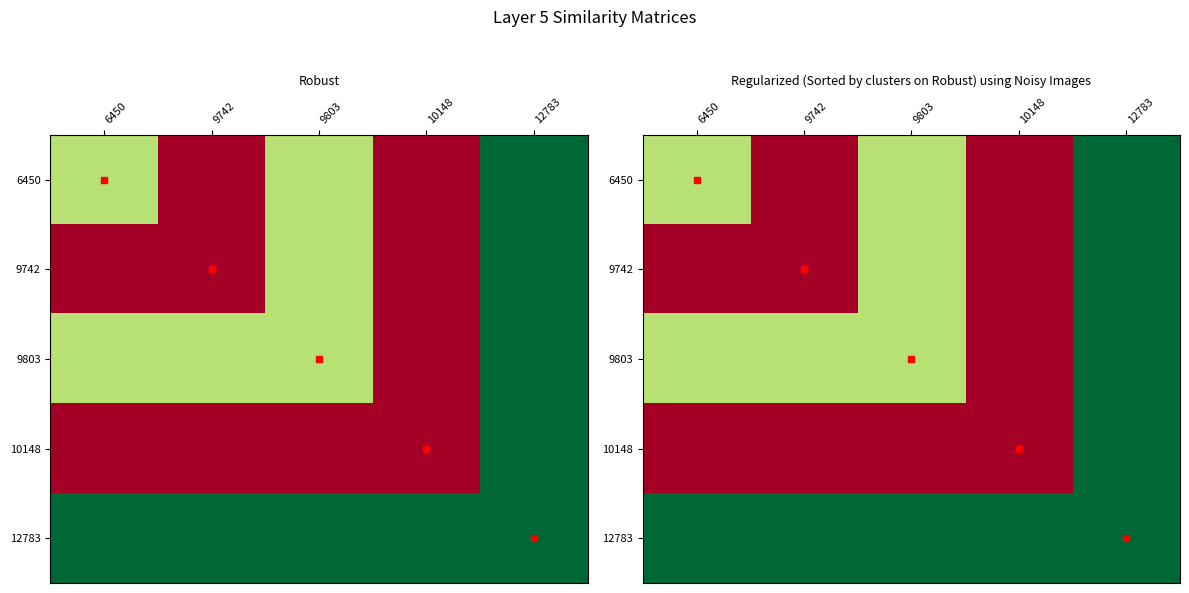

True or false: 12783 has a value of 6168.5 at 6450.

True